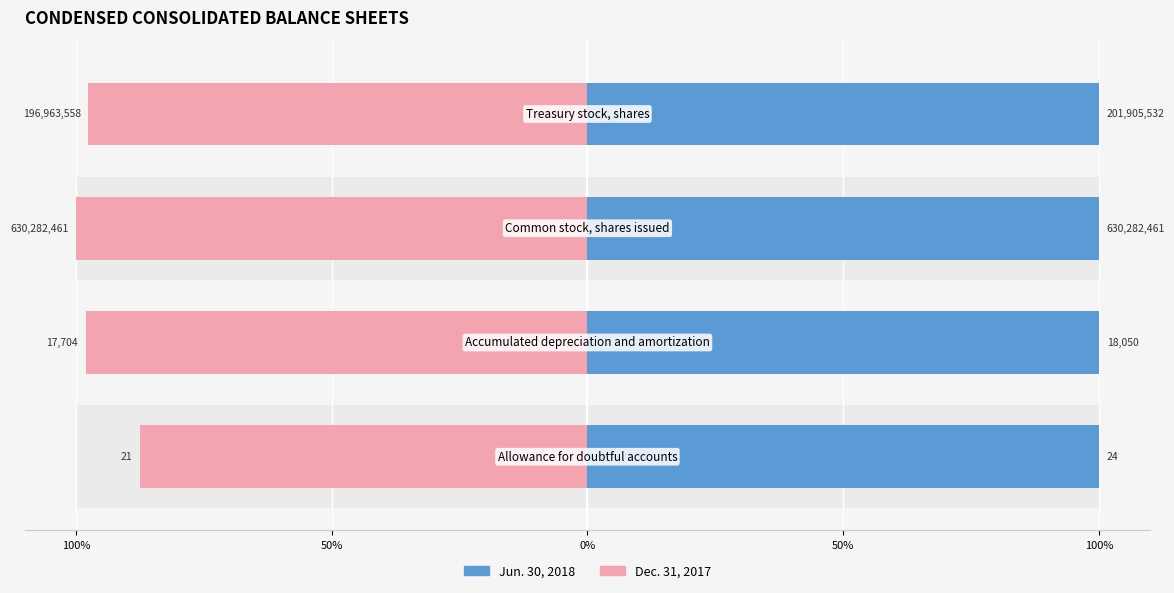

Which series has the largest total across all categories?

Jun. 30, 2018